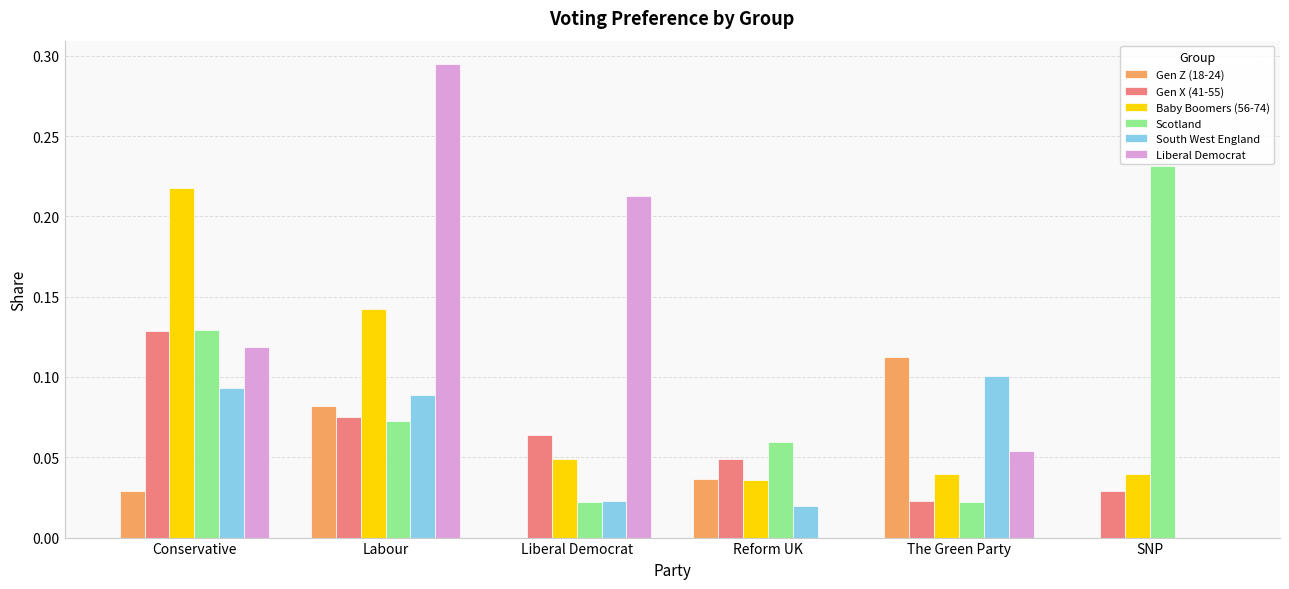

What is the sum of all Scotland values?

0.5